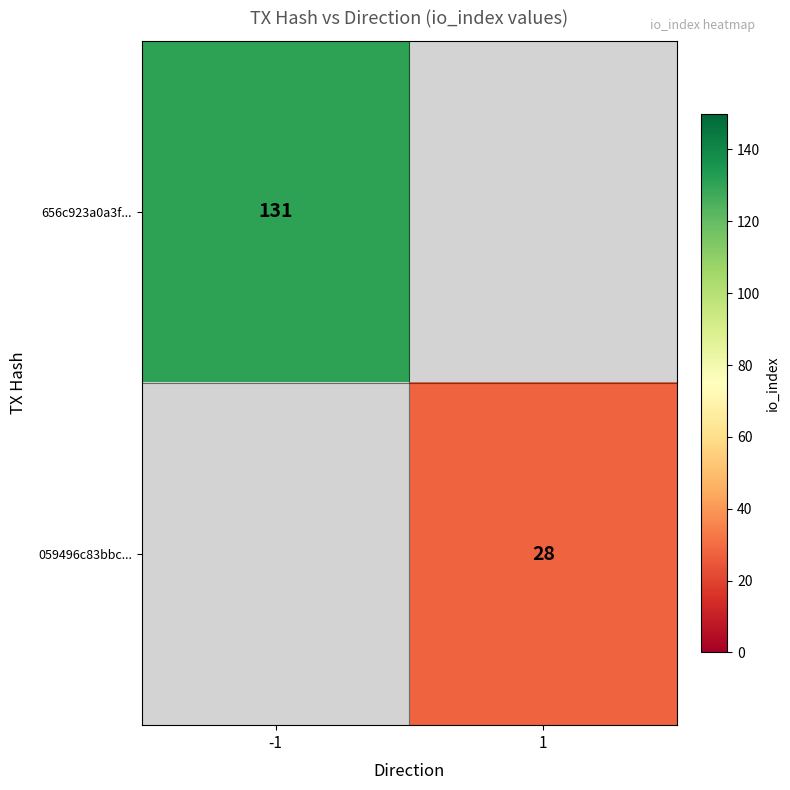

Is it true that 656c923a0a3f... equals 235 at -1?

False